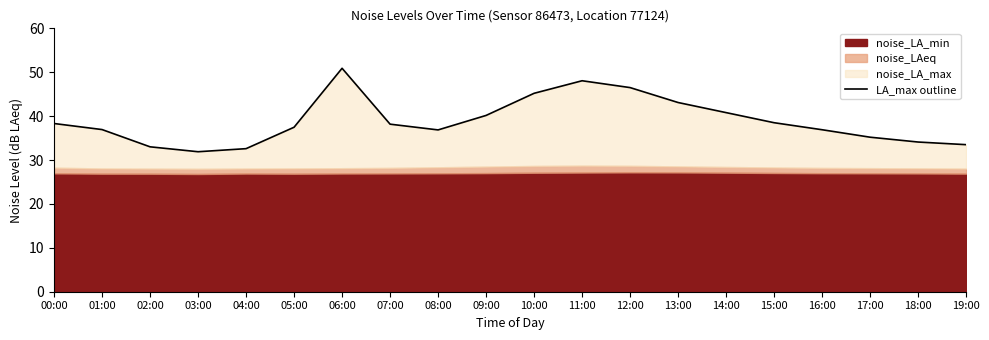

Reading right to left, transcribe all the data shown in this chart.

19:00=33.5	18:00=34.1	17:00=35.2	16:00=36.9	15:00=38.5	14:00=40.8	13:00=43.1	12:00=46.5	11:00=48.1	10:00=45.2	09:00=40.2	08:00=36.9	07:00=38.2	06:00=50.9	05:00=37.5	04:00=32.6	03:00=31.9	02:00=33.0	01:00=36.9	00:00=38.3